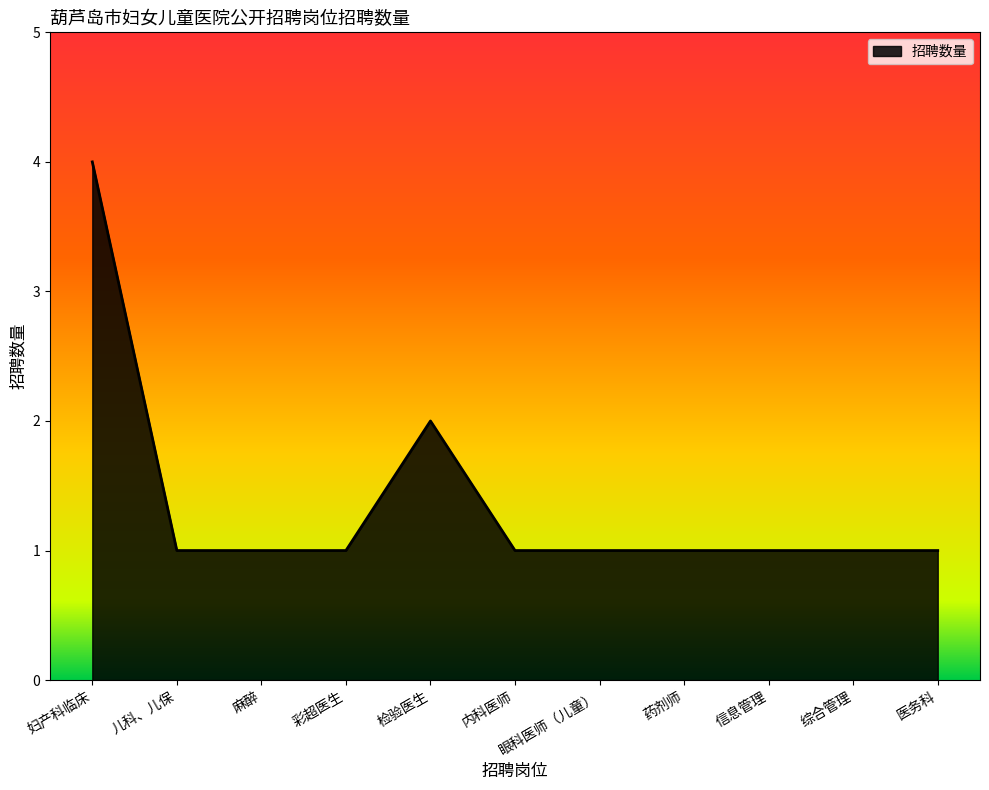

Which label corresponds to the largest value in the chart?

妇产科临床